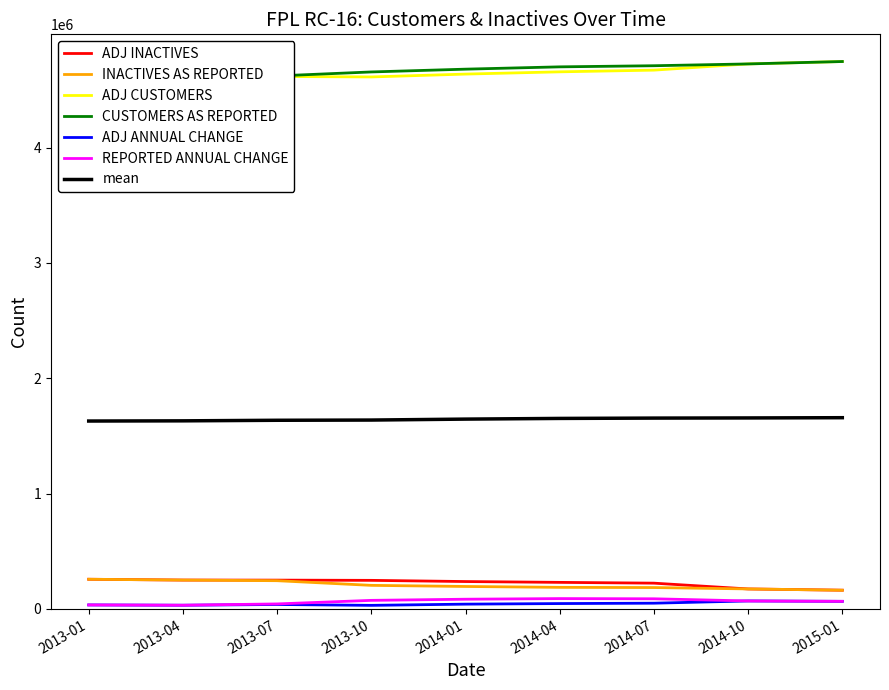

Which category has the lowest value in the ADJ ANNUAL CHANGE series?

2013-10